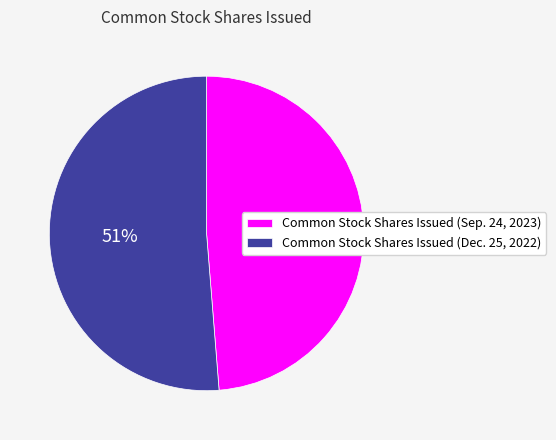

True or false: Common Stock Shares Issued (Dec. 25, 2022) accounts for 51% of the total.

True